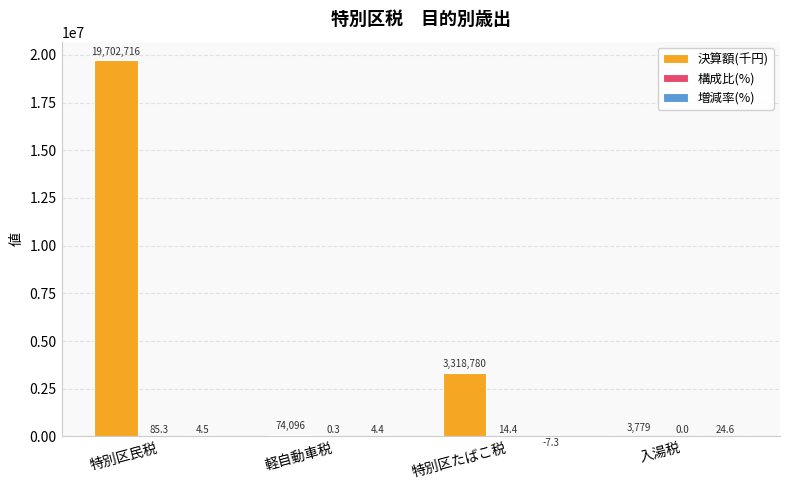

Which series changed the most between 軽自動車税 and 特別区たばこ税?

決算額(千円)